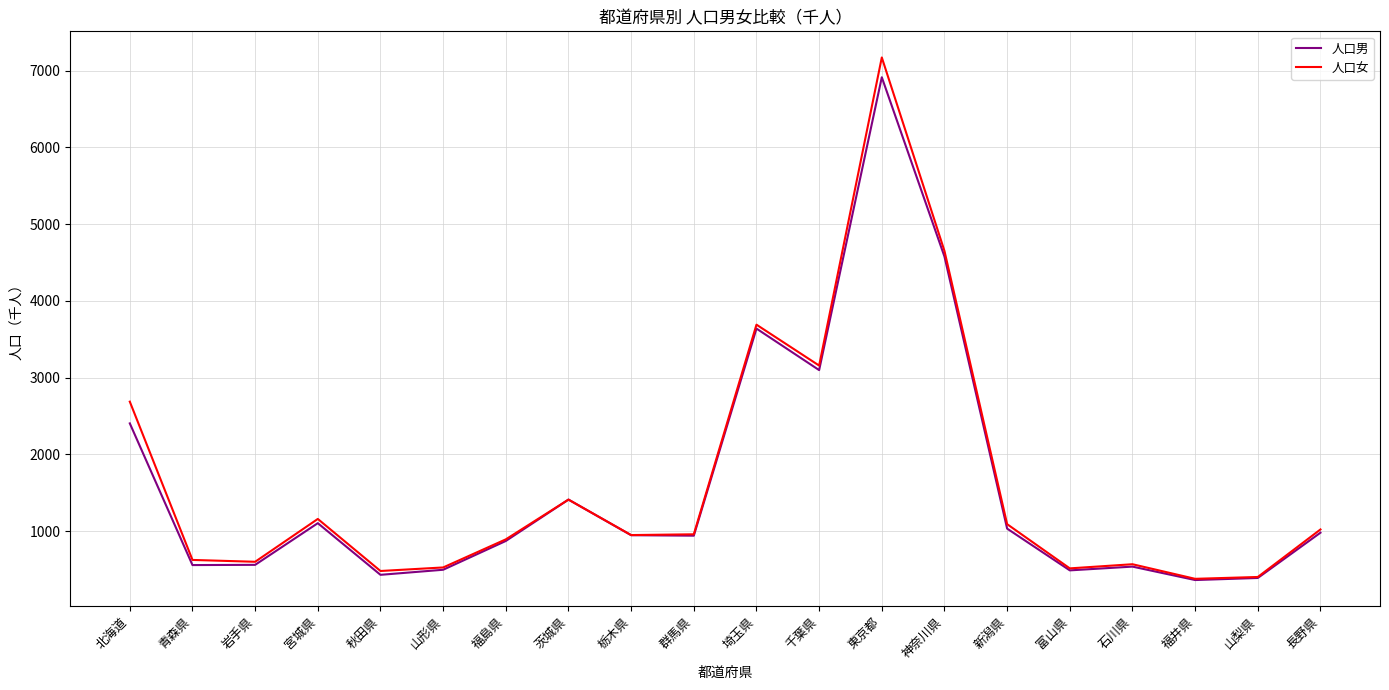

What is the sum of the 人口女 values at 長野県 and 茨城県?

2435